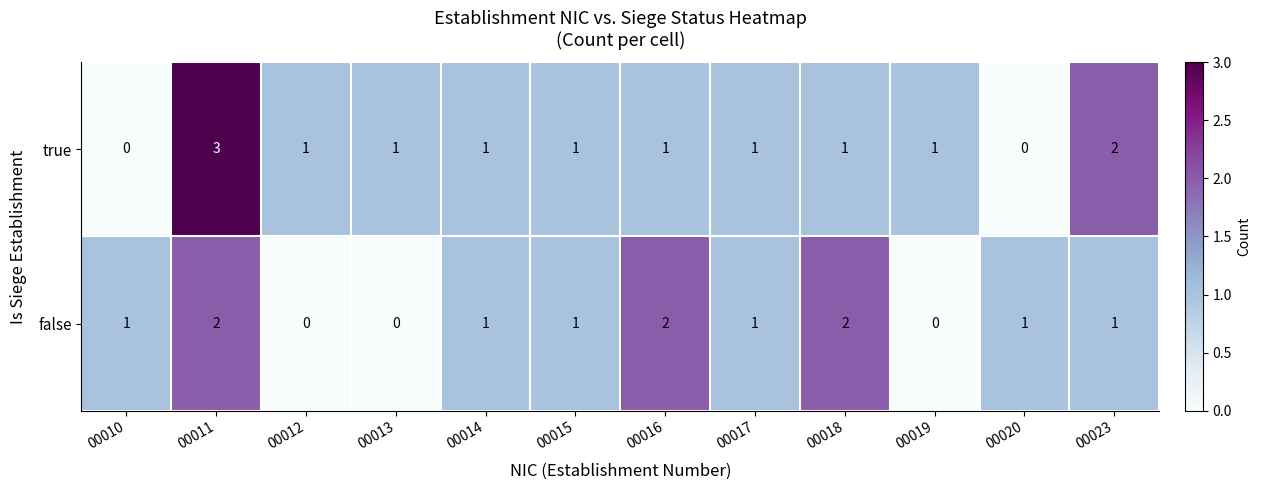

Reading right to left, list all the values displayed in this chart.

true: 2	0	1	1	1	1	1	1	1	1	3	0
false: 1	1	0	2	1	2	1	1	0	0	2	1